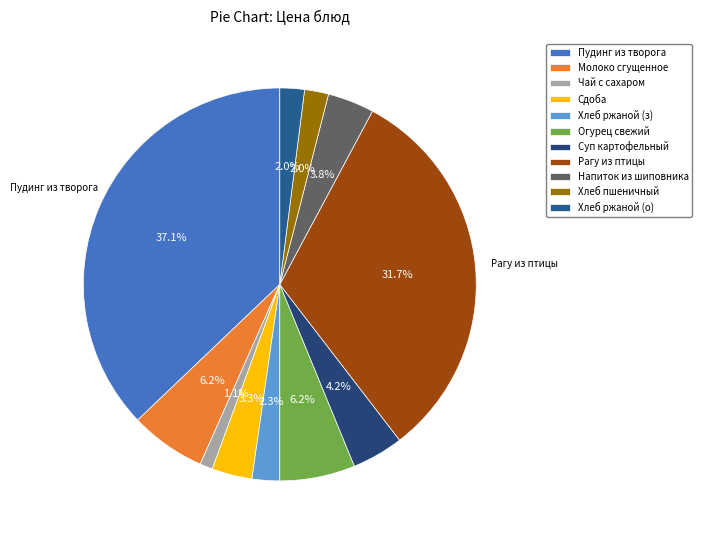

Does any single category account for the majority?

No